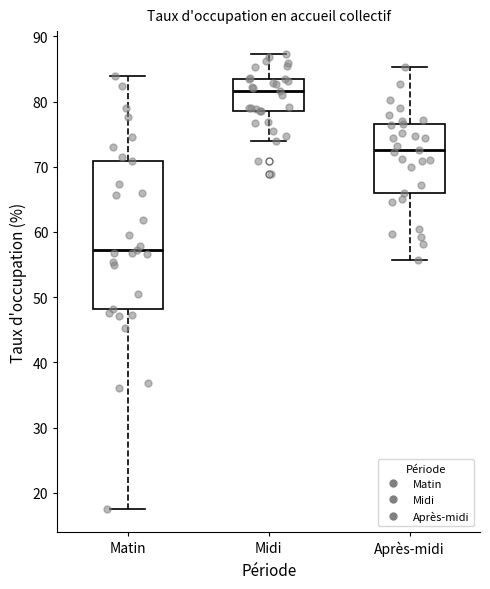

Reading left to right, transcribe this box plot: for each box, give where its median line is, the range the box spans, and where its two whiskers end, as read against the y-axis. The values are not printed on the chart, so give them approximately, as read against the axis.

Matin: median 57, box 48 to 71, whiskers 18 to 84
Midi: median 82, box 79 to 83, whiskers 74 to 87
Après-midi: median 73, box 66 to 77, whiskers 56 to 85